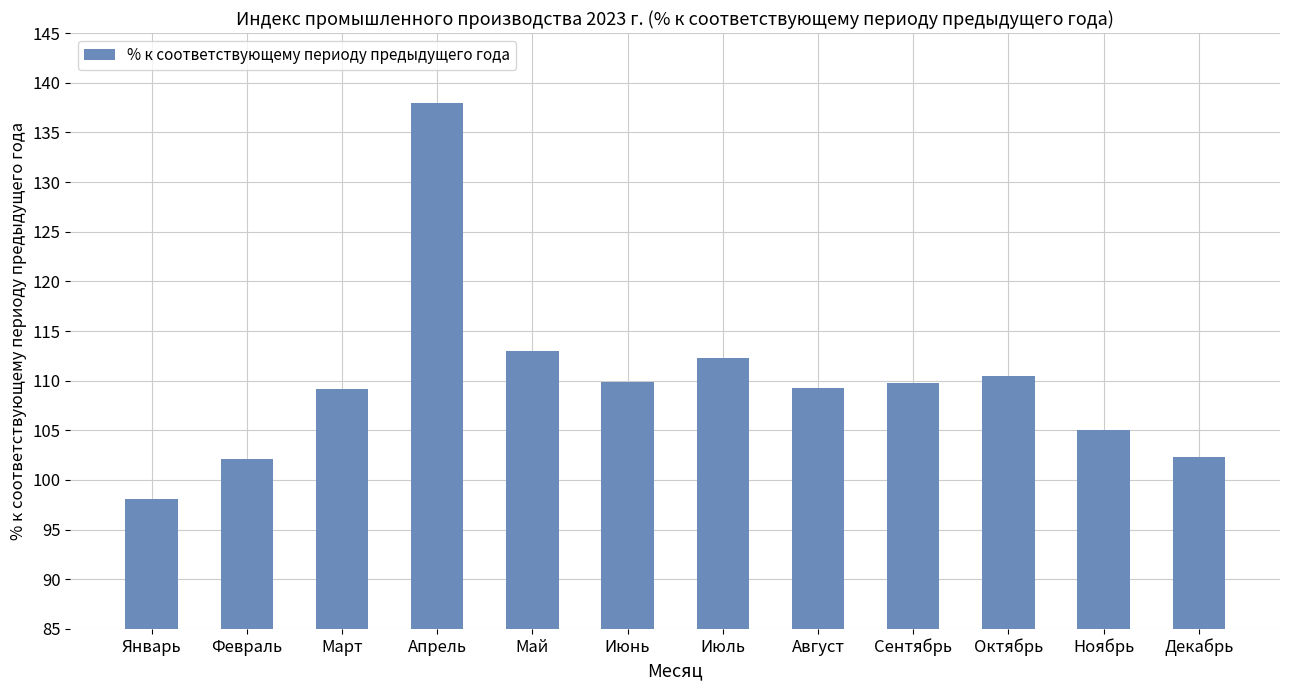

What is the label of the 12th bar from the right?

Январь